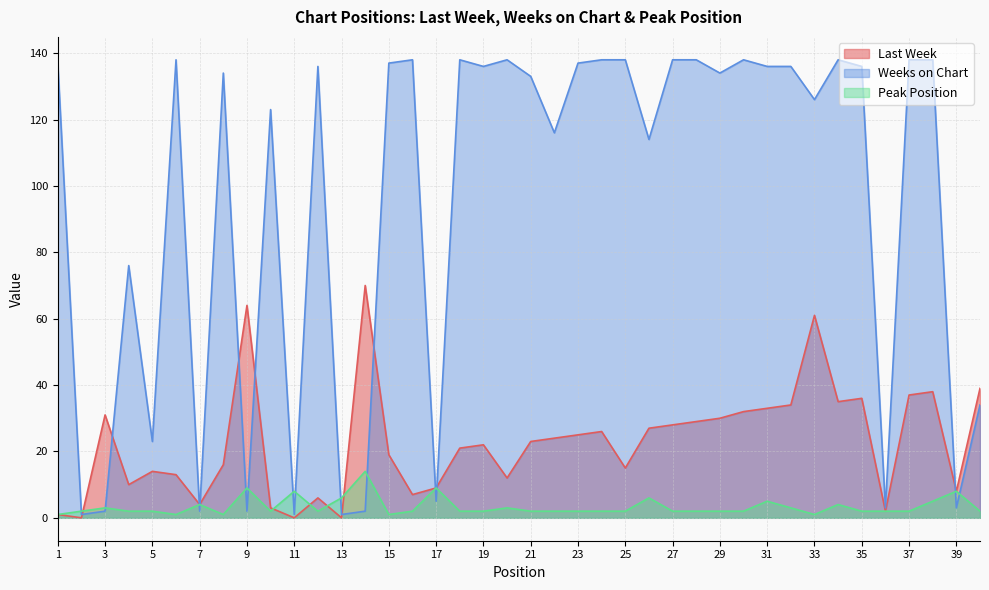

Reading left to right, list all the values displayed in this chart.

Last Week: 1=1	2=0	3=31	4=10	5=14	6=13	7=4	8=16	9=64	10=3	11=0	12=6	13=0	14=70	15=19	16=7	17=9	18=21	19=22	20=12	21=23	22=24	23=25	24=26	25=15	26=27	27=28	28=29	29=30	30=32	31=33	32=34	33=61	34=35	35=36	36=2	37=37	38=38	39=8	40=39
Weeks on Chart: 1=137	2=1	3=2	4=76	5=23	6=138	7=2	8=134	9=2	10=123	11=1	12=136	13=1	14=2	15=137	16=138	17=5	18=138	19=136	20=138	21=133	22=116	23=137	24=138	25=138	26=114	27=138	28=138	29=134	30=138	31=136	32=136	33=126	34=138	35=136	36=3	37=138	38=138	39=3	40=34
Peak Position: 1=1	2=2	3=3	4=2	5=2	6=1	7=4	8=1	9=9	10=2	11=8	12=2	13=6	14=14	15=1	16=2	17=9	18=2	19=2	20=3	21=2	22=2	23=2	24=2	25=2	26=6	27=2	28=2	29=2	30=2	31=5	32=3	33=1	34=4	35=2	36=2	37=2	38=5	39=8	40=2